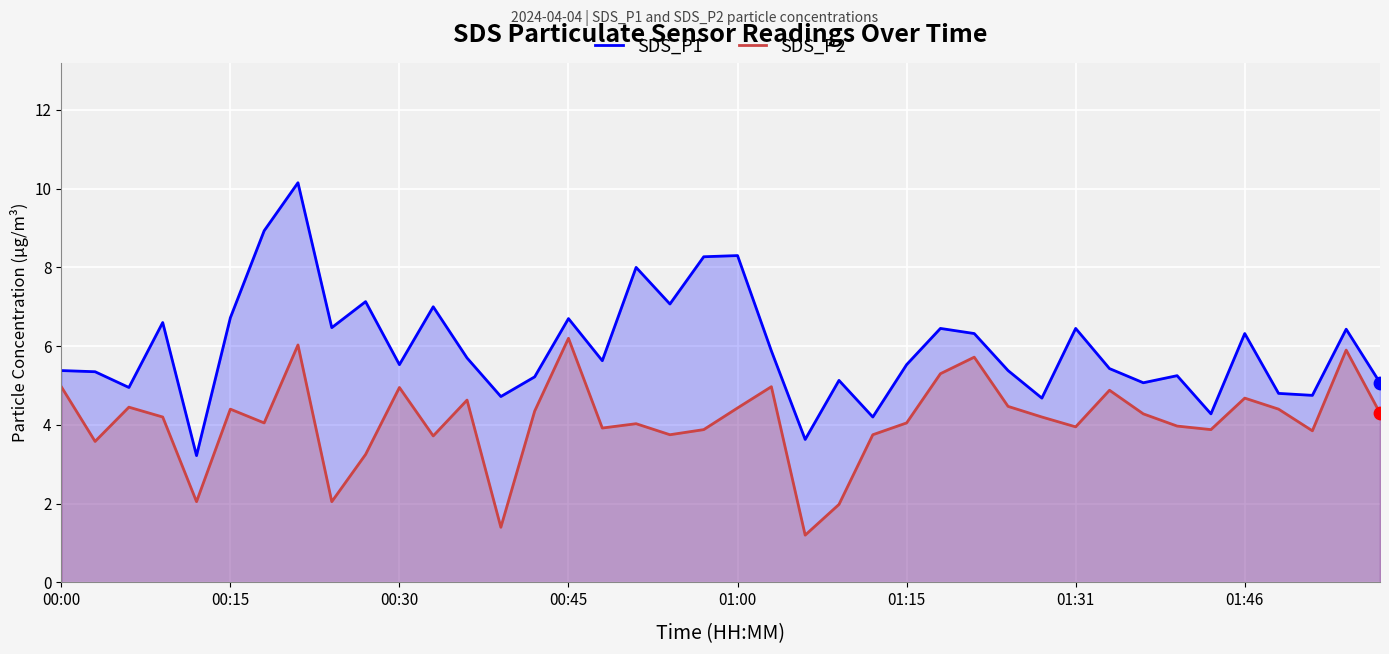

What is the total value across all series at 38?

12.3